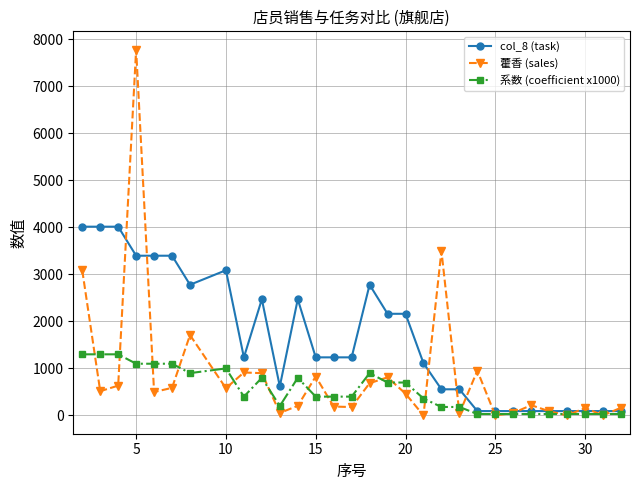

What is the sum of all col_8 (task) values?

48772.0